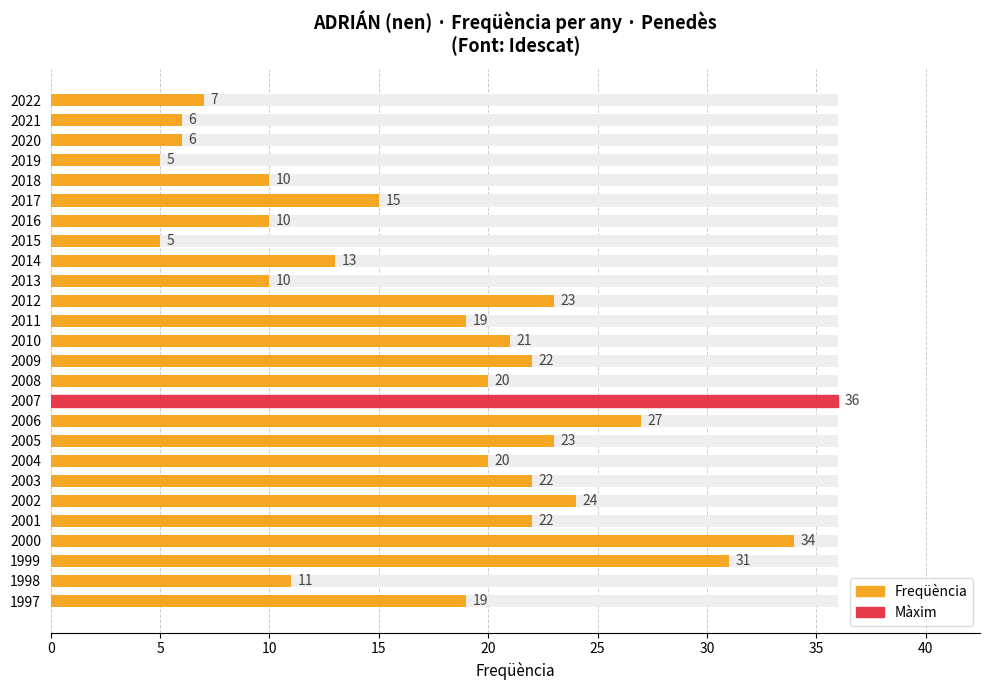

What is the smallest value displayed?

5